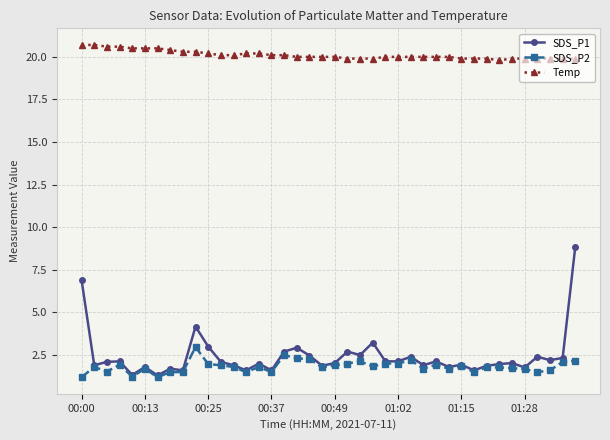

Which series has the widest spread of values?

SDS_P1